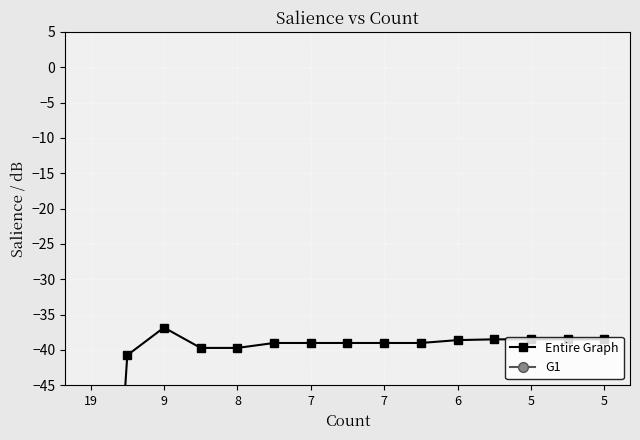

At how many categories does at least one series exceed -54?

14